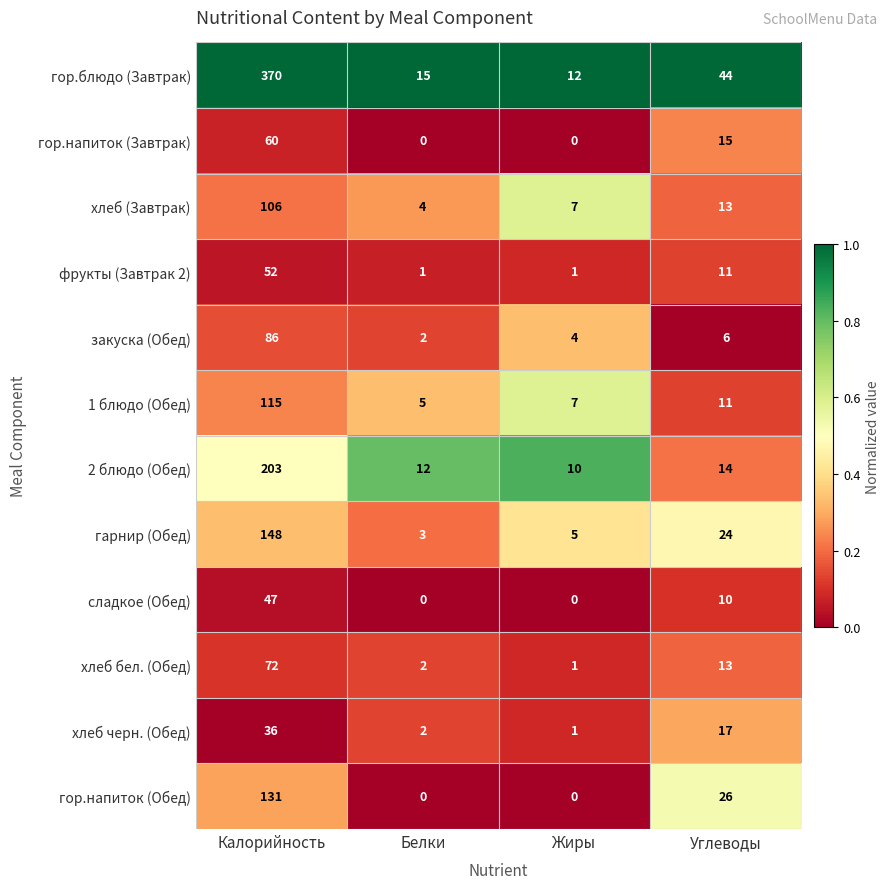

What is the total value across all series at Белки?

46